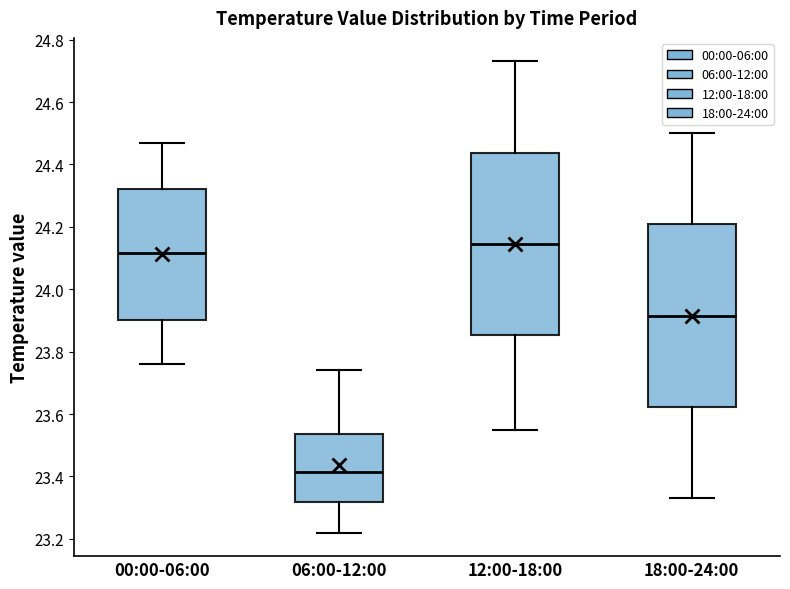

Reading left to right, read every box against the y-axis: the position of its median line, the range the box covers, and the ends of its whiskers. The values are not printed on the chart, so give them approximately, as read against the axis.

00:00-06:00: median 24.12, box 23.90 to 24.32, whiskers 23.76 to 24.48
06:00-12:00: median 23.42, box 23.32 to 23.54, whiskers 23.22 to 23.74
12:00-18:00: median 24.14, box 23.86 to 24.44, whiskers 23.56 to 24.74
18:00-24:00: median 23.92, box 23.62 to 24.20, whiskers 23.34 to 24.50